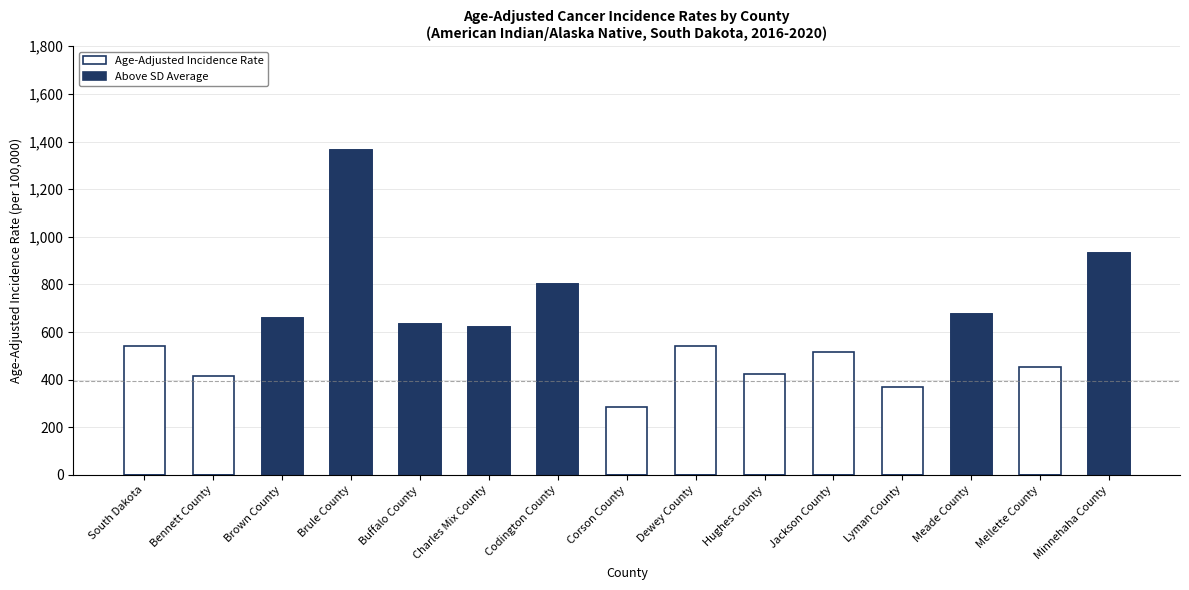

At how many categories does at least one series exceed 817?

2